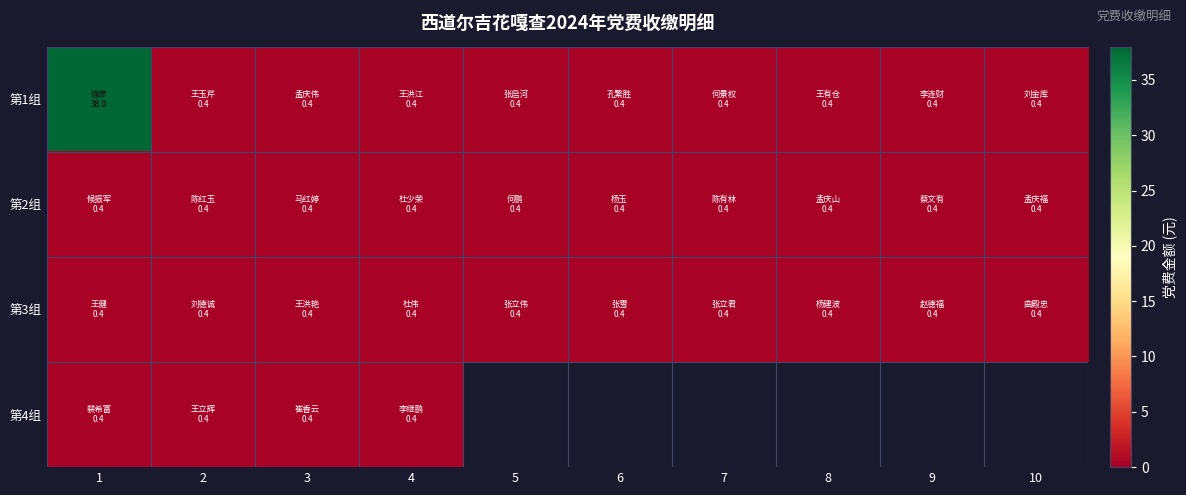

Which series has the largest total across all categories?

第1组